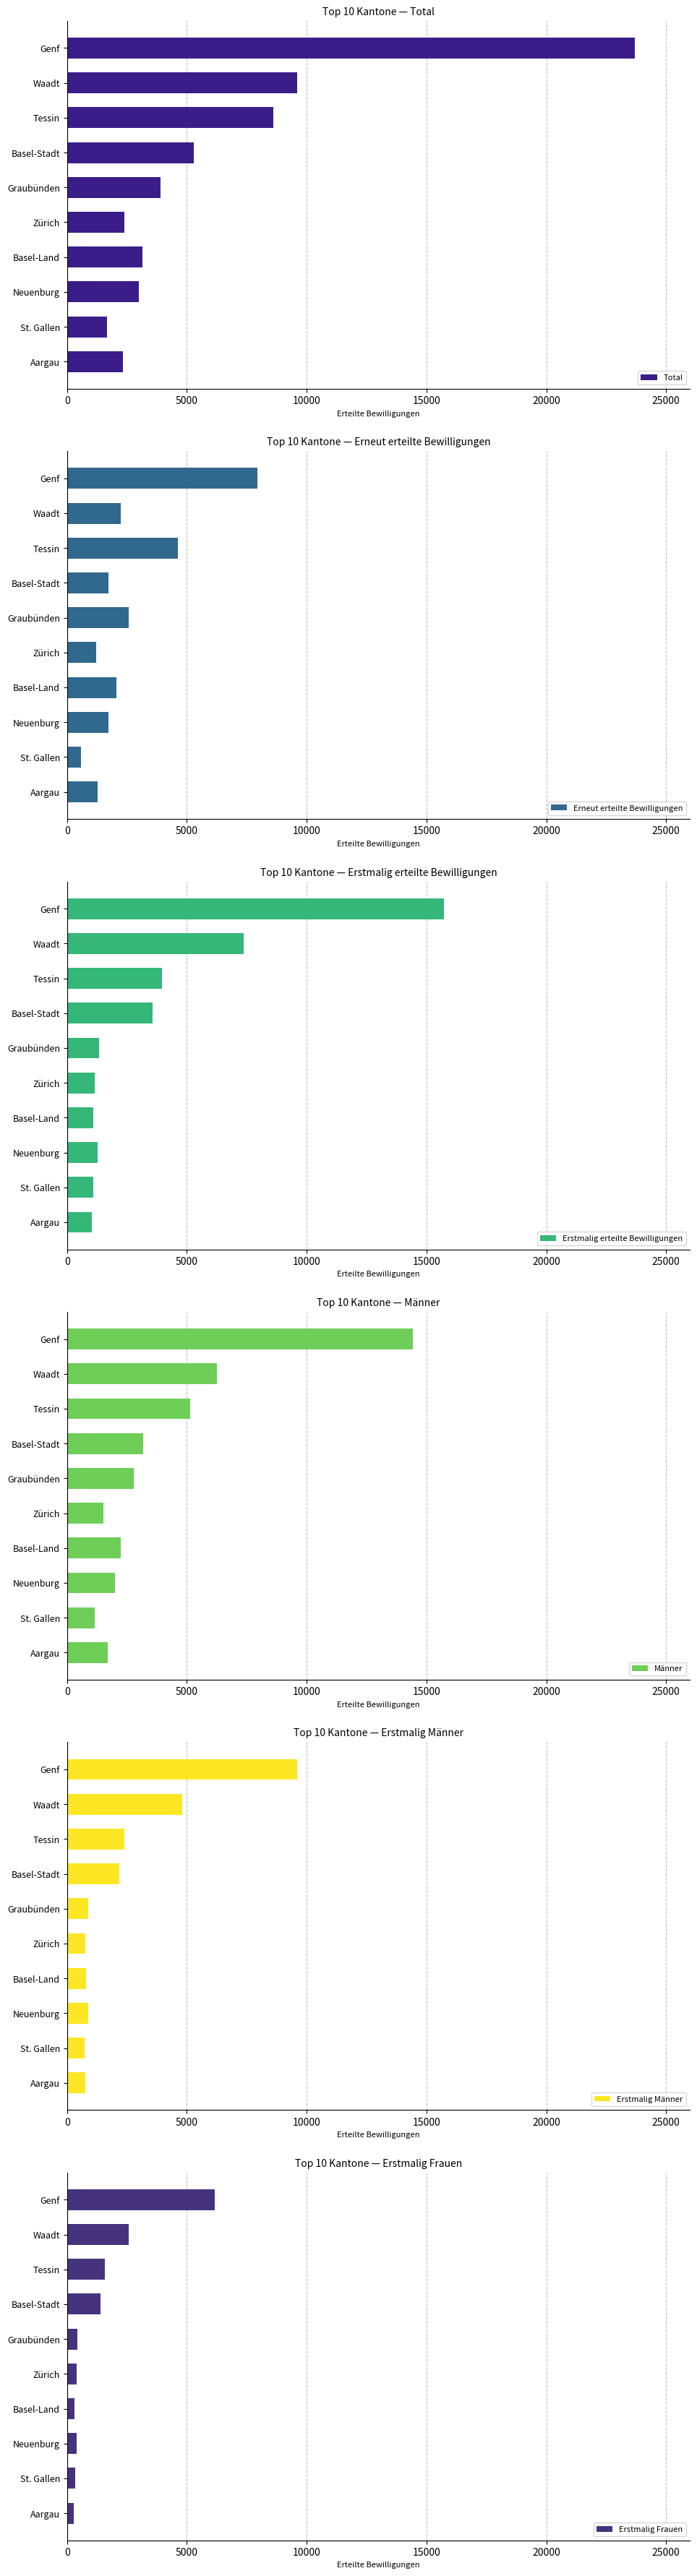

What is the difference between the maximum and minimum values in the Erstmalig erteilte Bewilligungen series?

14699